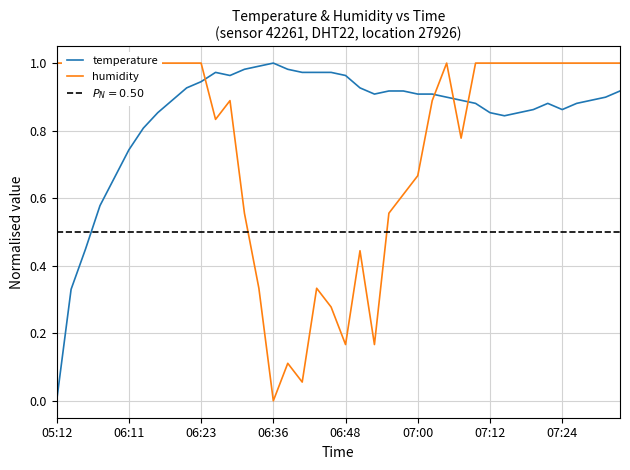

What is the difference between the temperature values at 16 and 05:12?

1.0